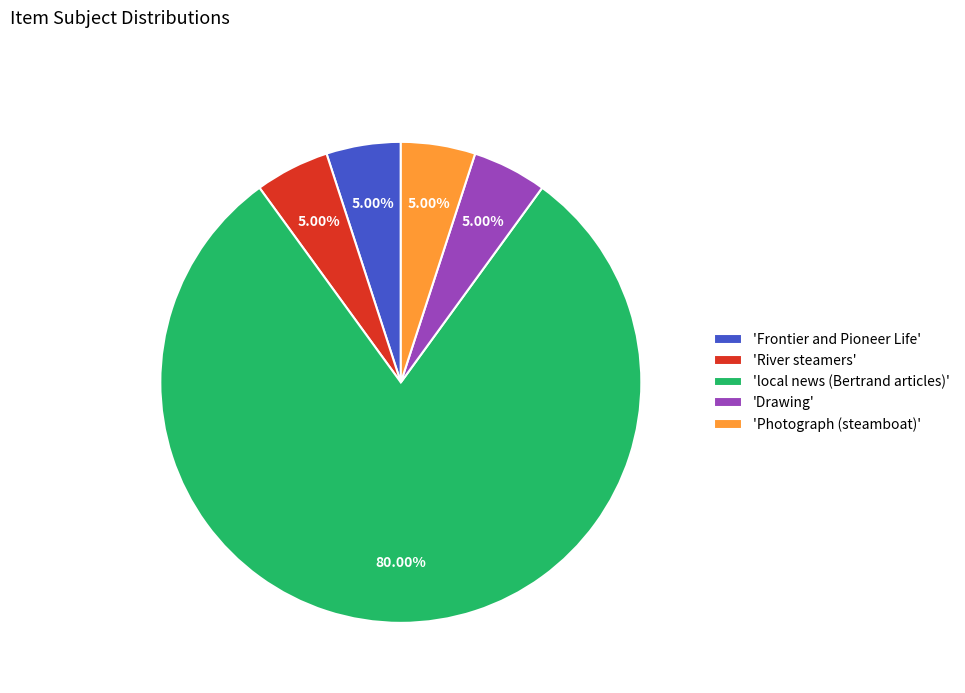

Is there any slice that represents more than half of the pie?

Yes